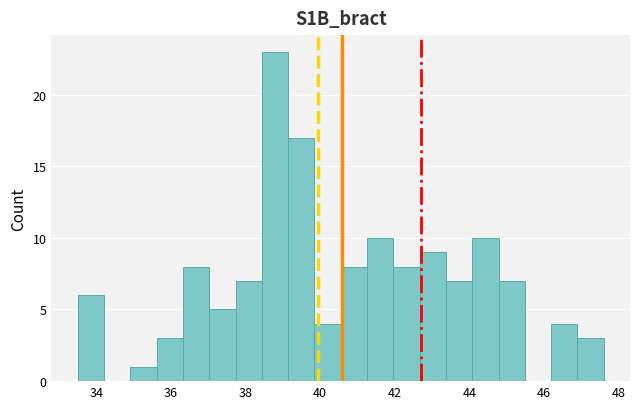

Read against the x-axis, roughly where is the centre of the tallest bar?

38.8